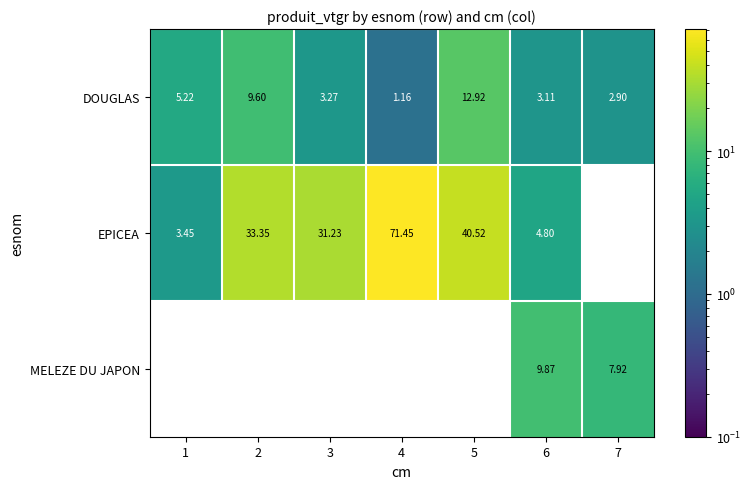

Which series has the largest total across all categories?

EPICEA